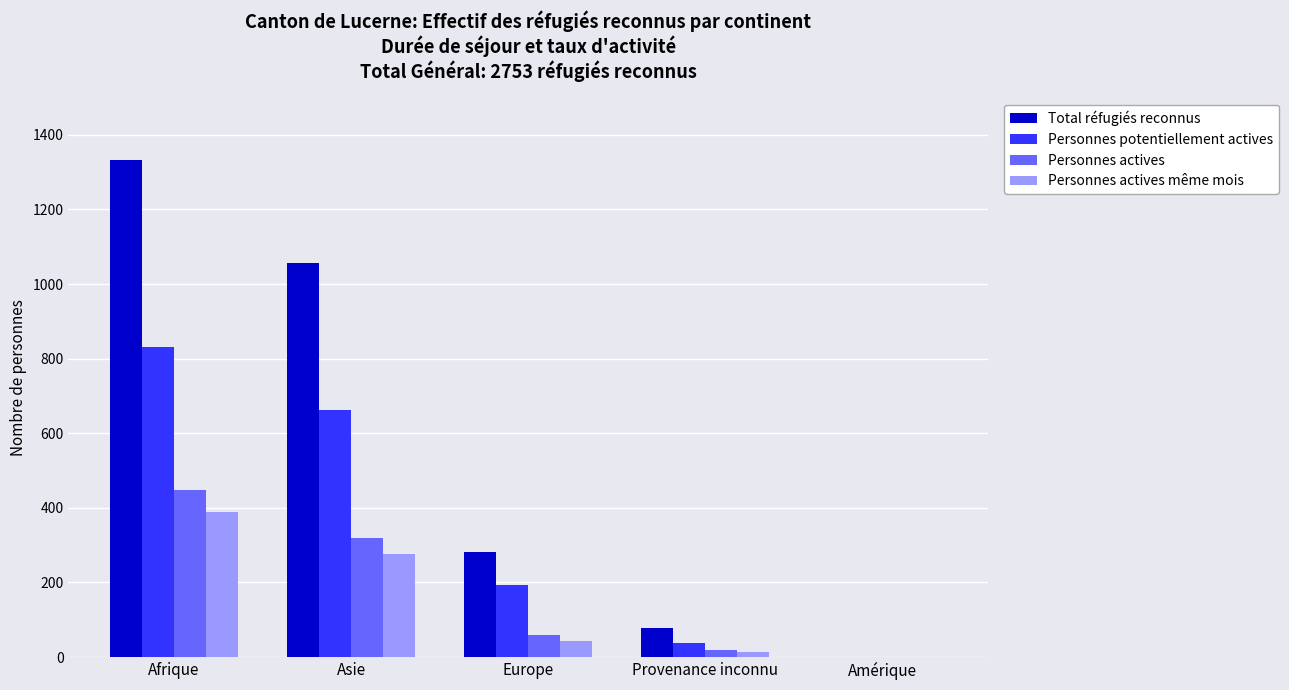

Reading left to right, transcribe all the data shown in this chart.

Total réfugiés reconnus: 1333	1057	283	79	1
Personnes potentiellement actives: 830	662	193	38	1
Personnes actives: 447	320	60	20	0
Personnes actives même mois: 389	276	42	14	0